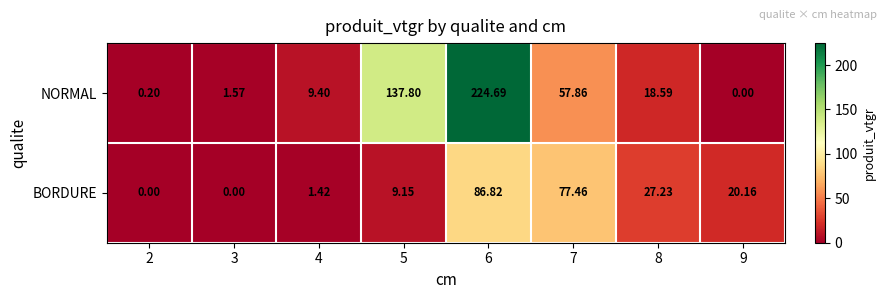

Rank the series at 8 from highest to lowest value.

BORDURE, NORMAL